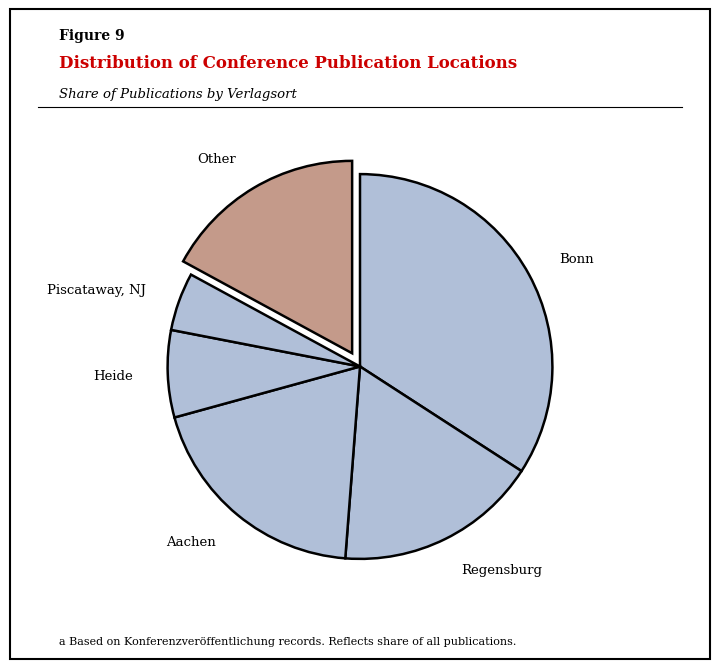

The Heide slice represents 23% of the pie. True or false?

False